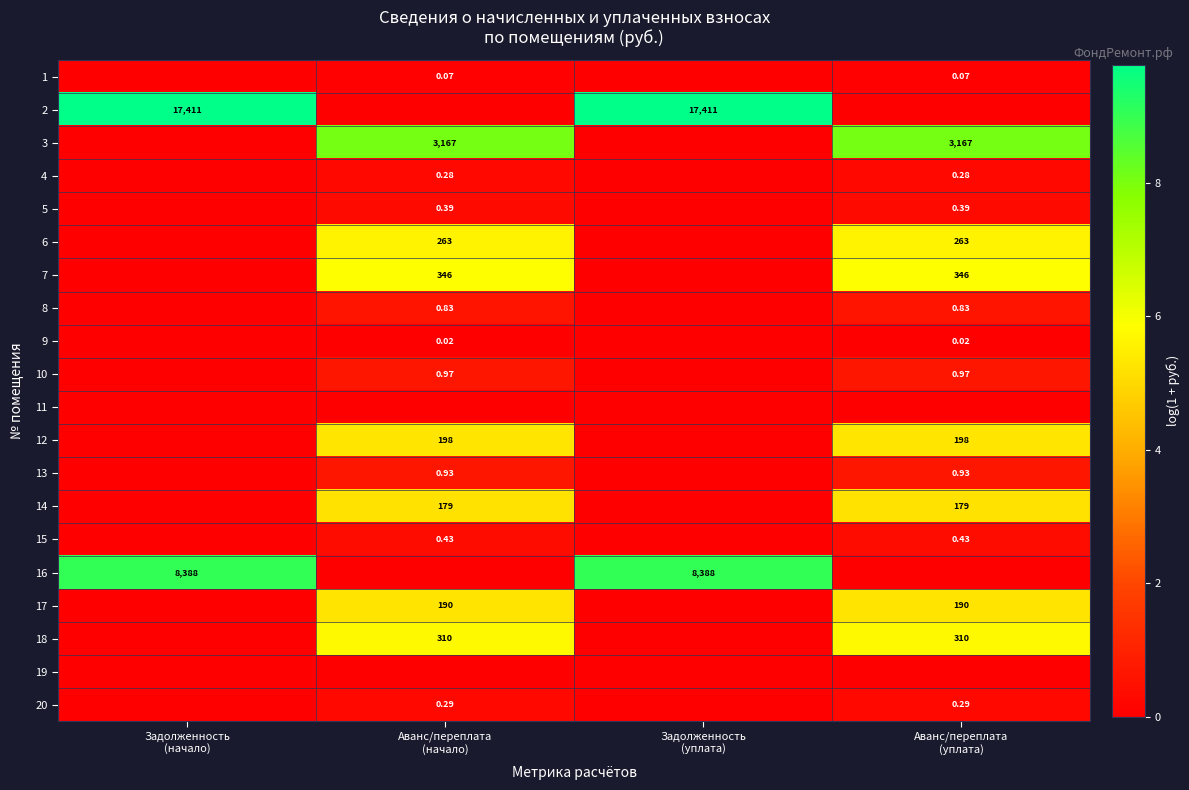

Count the 8 values in the range 0 to 1.

4